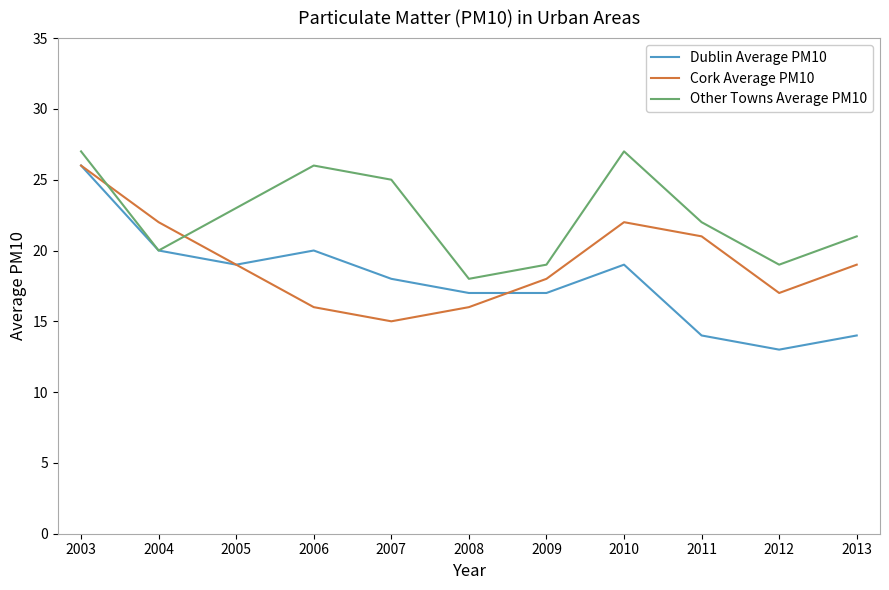

How many lines are shown in the chart?

3